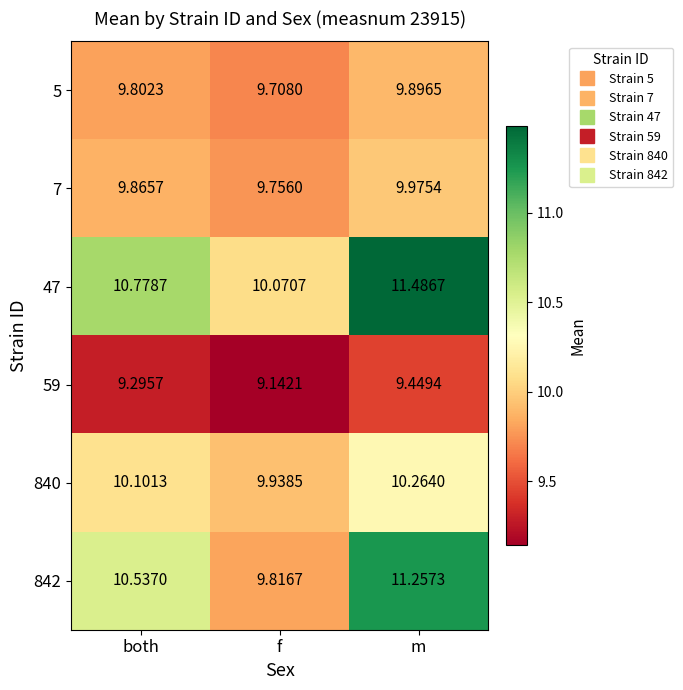

What is the difference between the highest and lowest values at m?

2.0